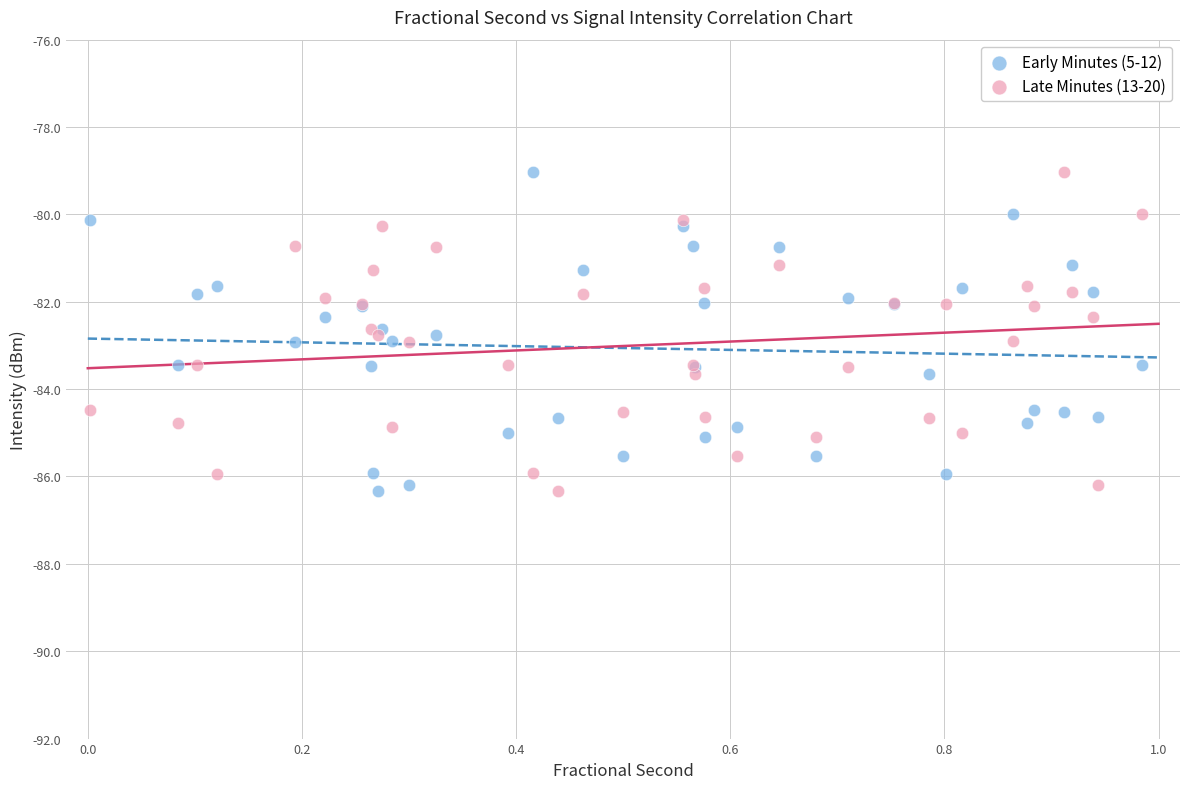

What is the X range (max minus min) for the scatter plot?

1.0